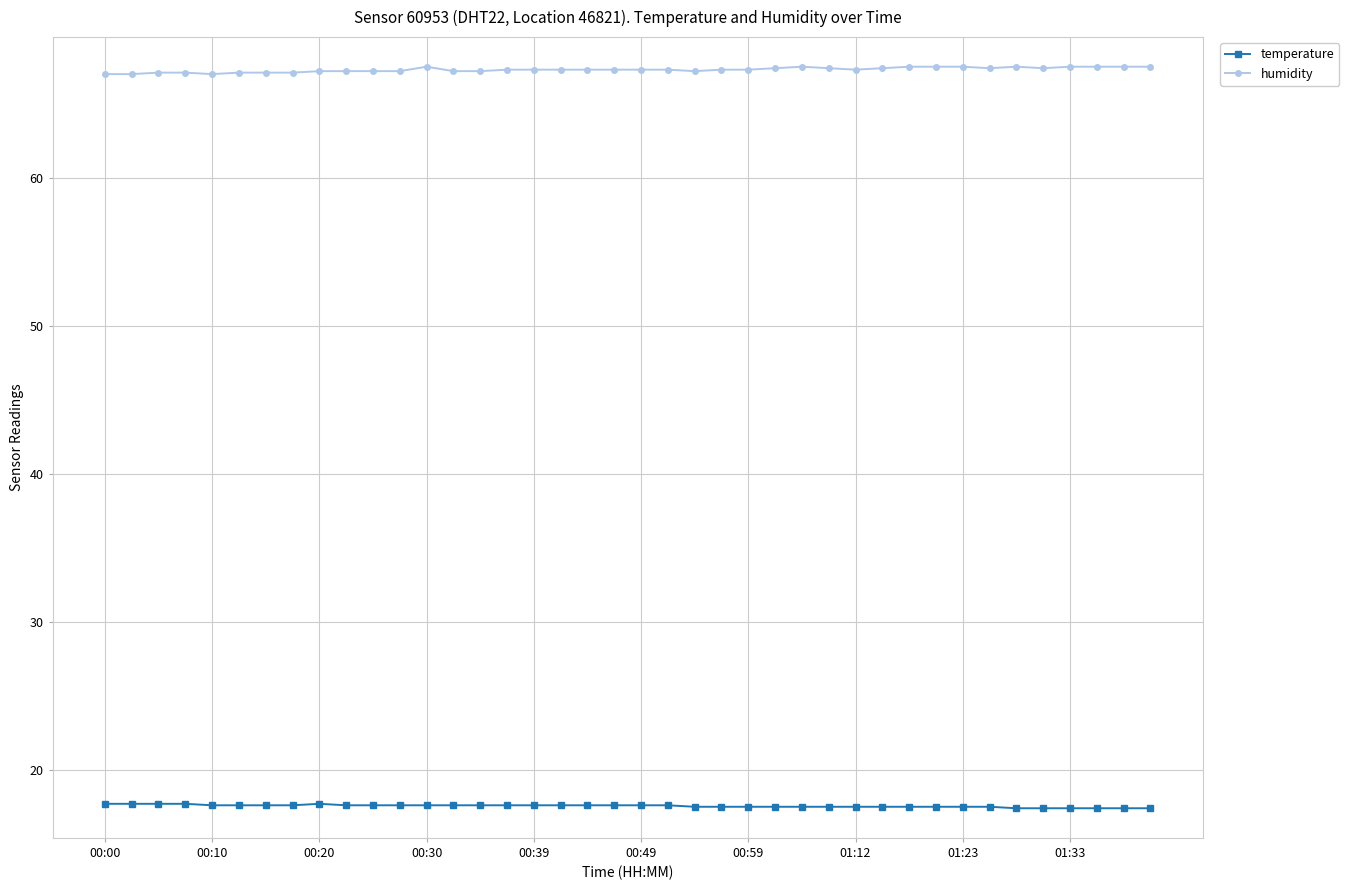

Does the chart display data point markers on the line(s)?

Yes